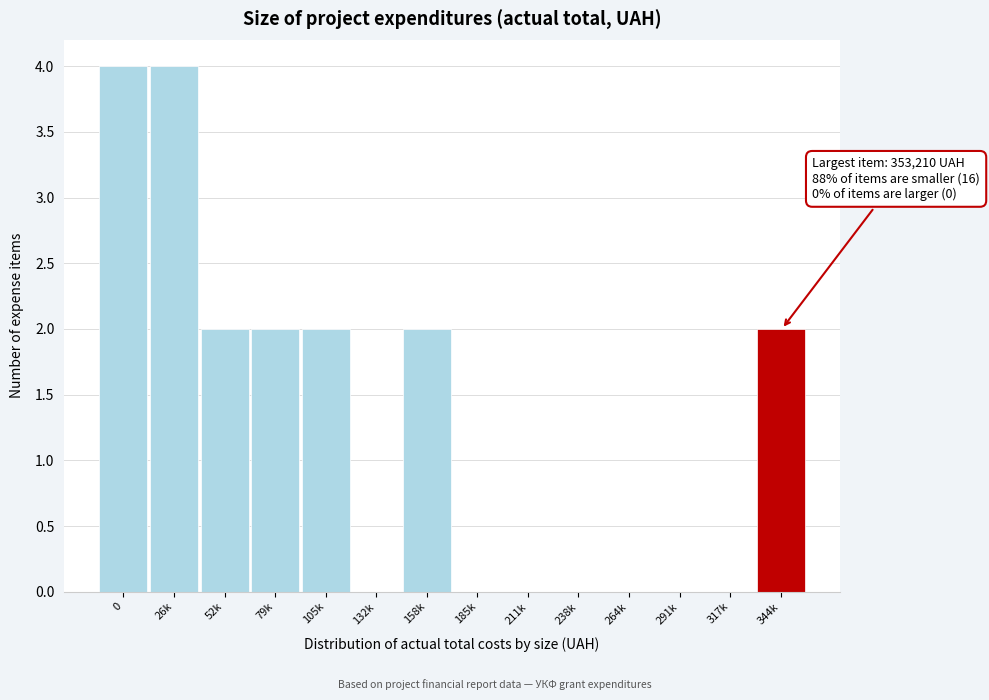

Reading left to right, list all the values displayed in this chart.

0=4	26k=4	52k=2	79k=2	105k=2	132k=0	158k=2	185k=0	211k=0	238k=0	264k=0	291k=0	317k=0	344k=2